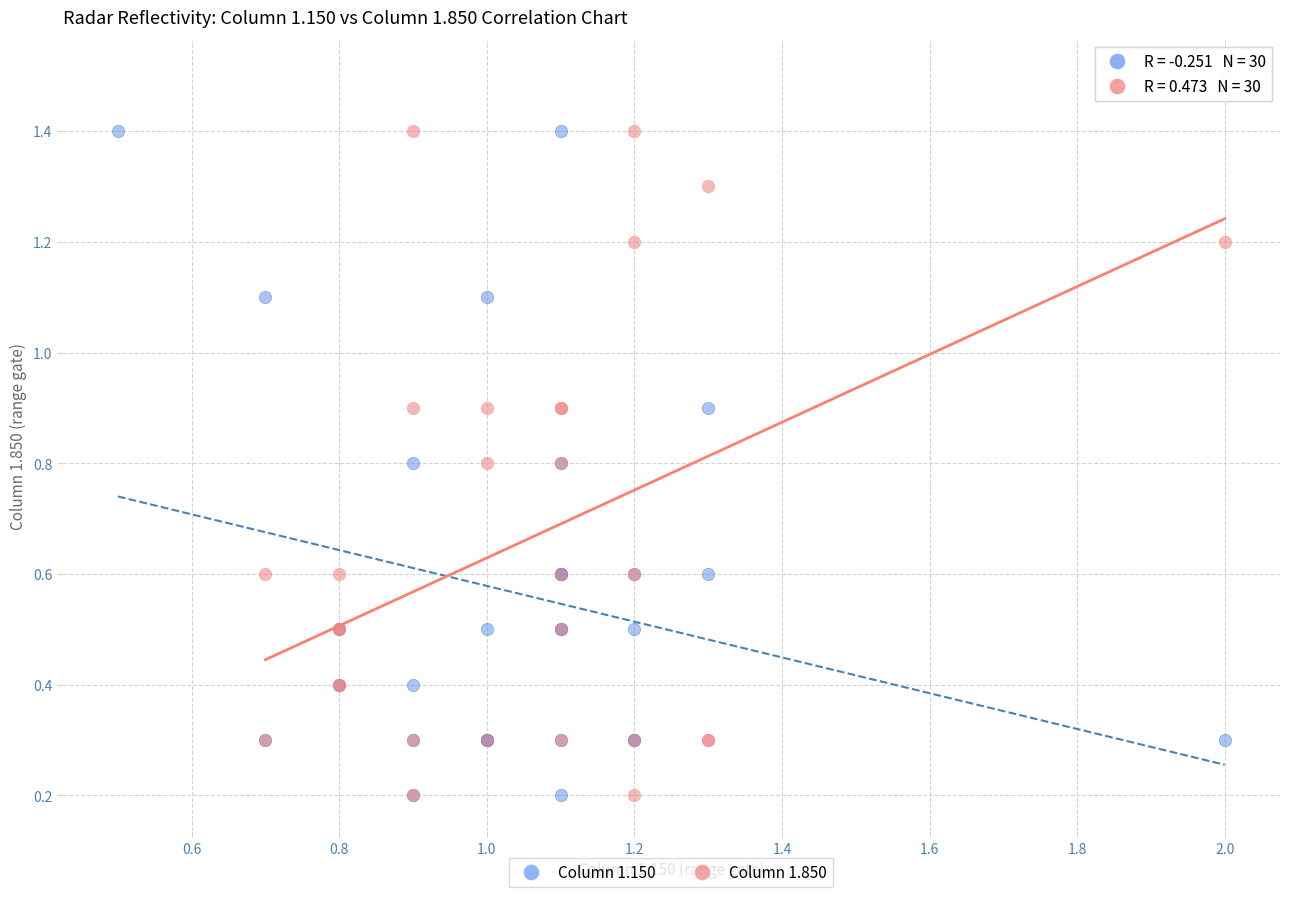

Which series has the widest spread of Y values?

Column 1.850